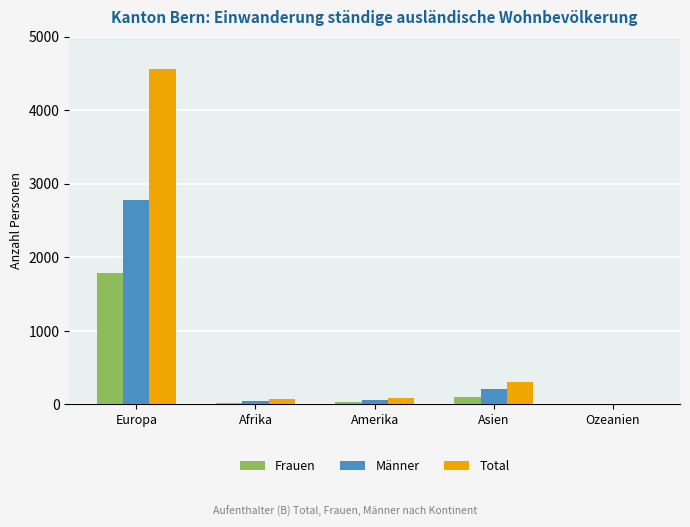

Does the chart contain stacked bars?

No